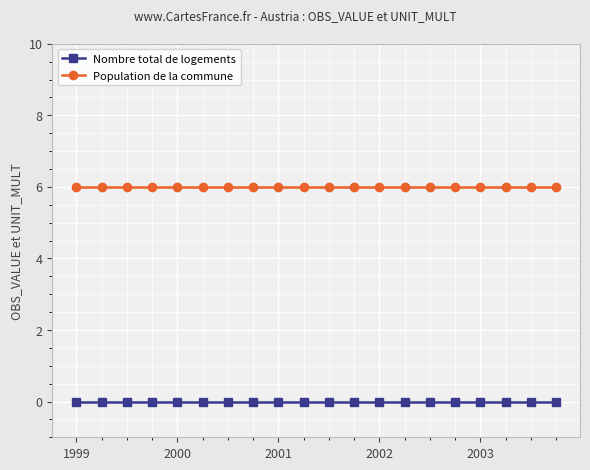

True or false: Nombre total de logements and Population de la commune cross at least once.

False